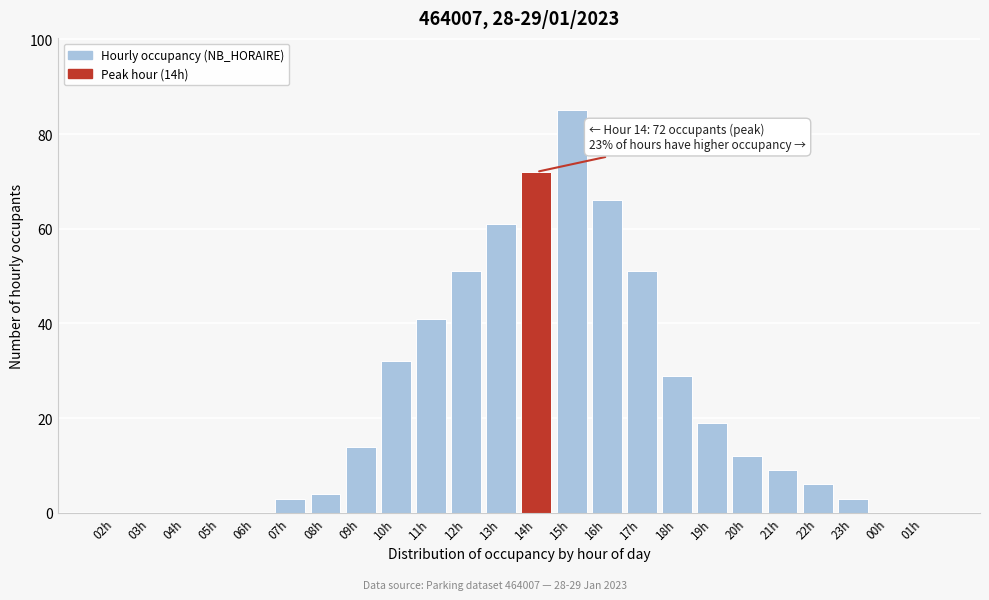

Reading left to right, extract all data points from this chart.

02h=0	03h=0	04h=0	05h=0	06h=0	07h=3	08h=4	09h=14	10h=32	11h=41	12h=51	13h=61	14h=72	15h=85	16h=66	17h=51	18h=29	19h=19	20h=12	21h=9	22h=6	23h=3	00h=0	01h=0